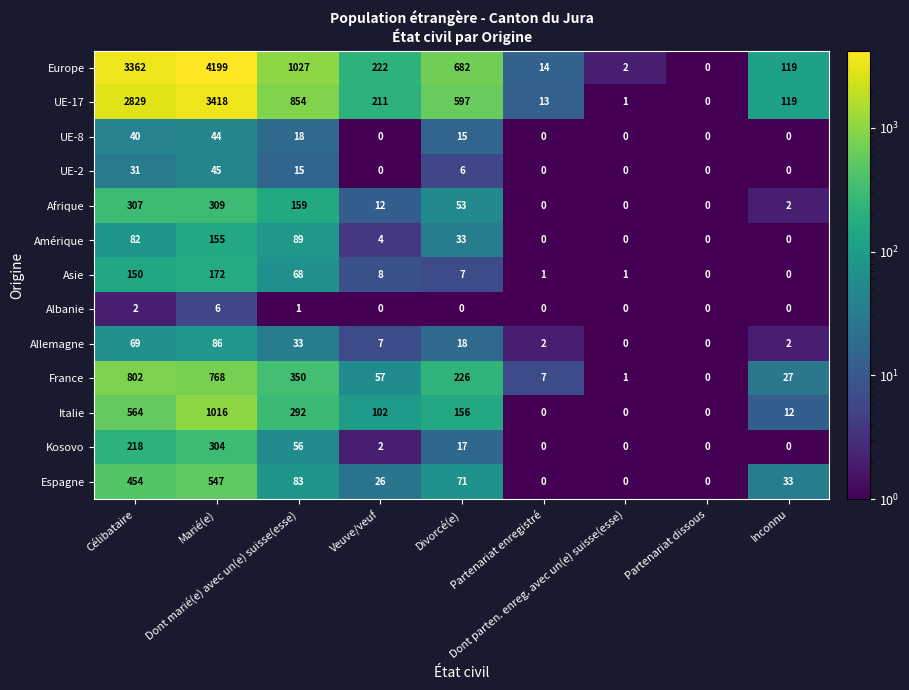

Which series has the widest spread of values?

Europe